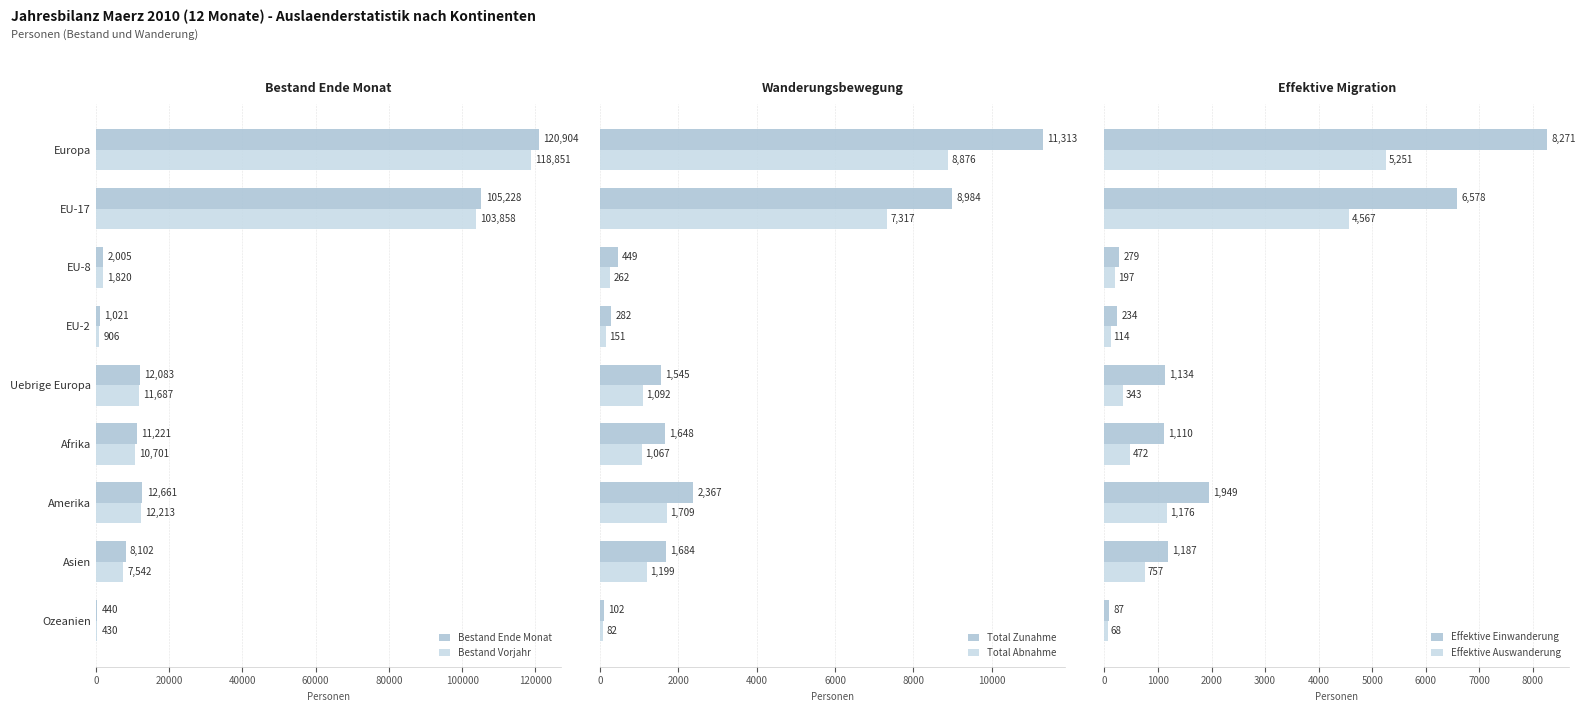

How many groups of bars are there?

9